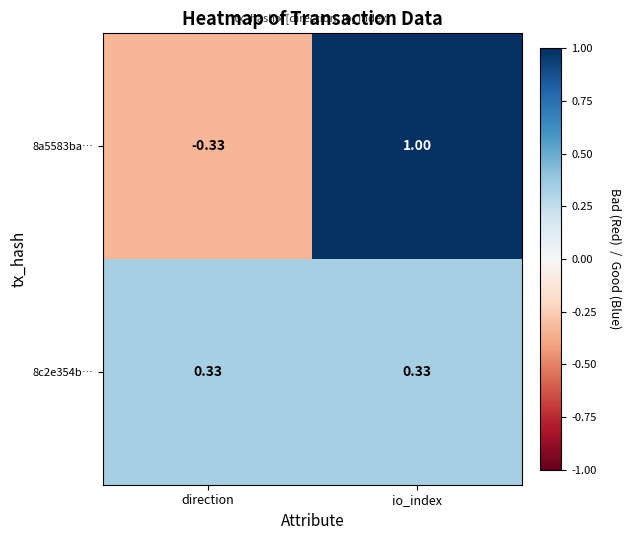

List the series in order of their overall mean, highest first.

8a5583ba…, 8c2e354b…